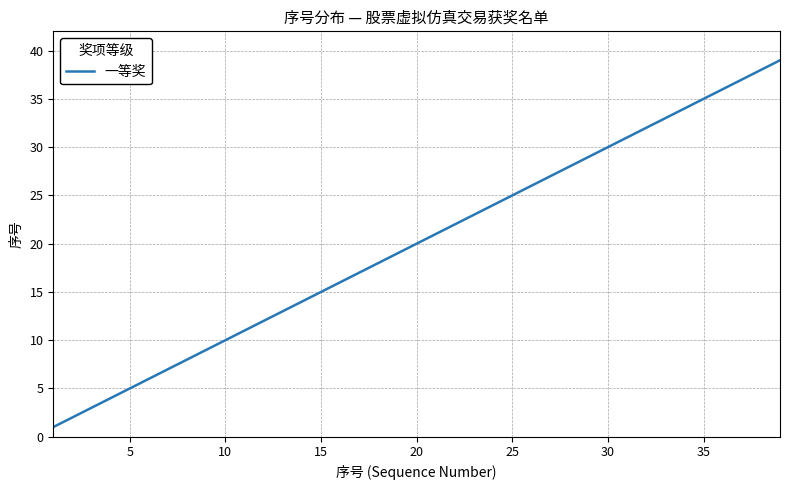

Does the chart have visible grid lines?

Yes